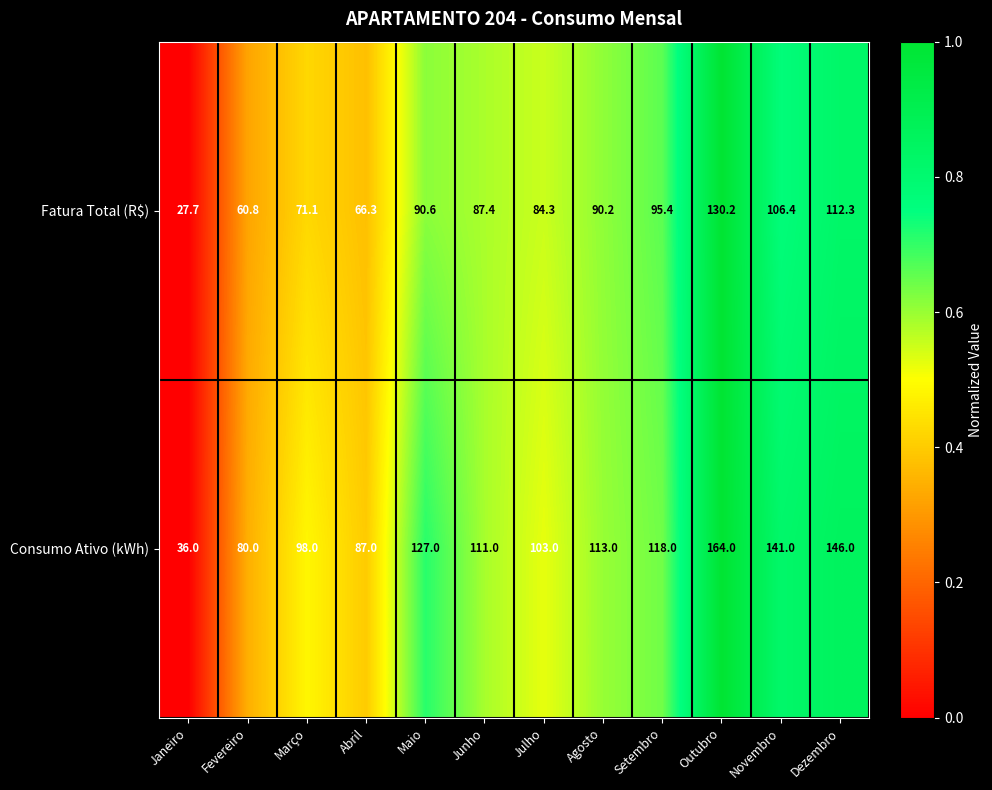

Between Outubro and Dezembro, which series saw the biggest shift?

Consumo Ativo (kWh)